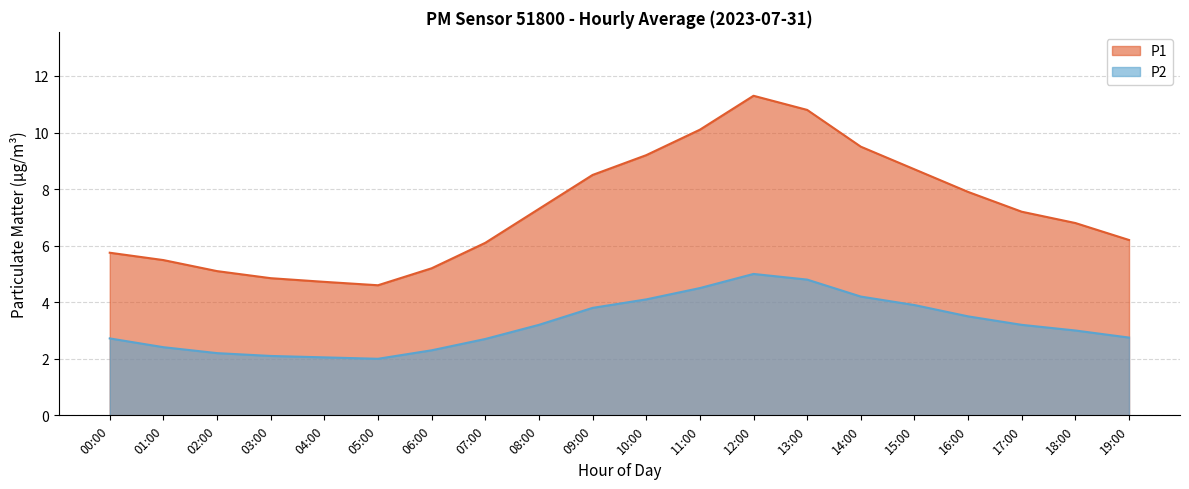

Between 09:00 and 16:00, which series saw the biggest shift?

P1